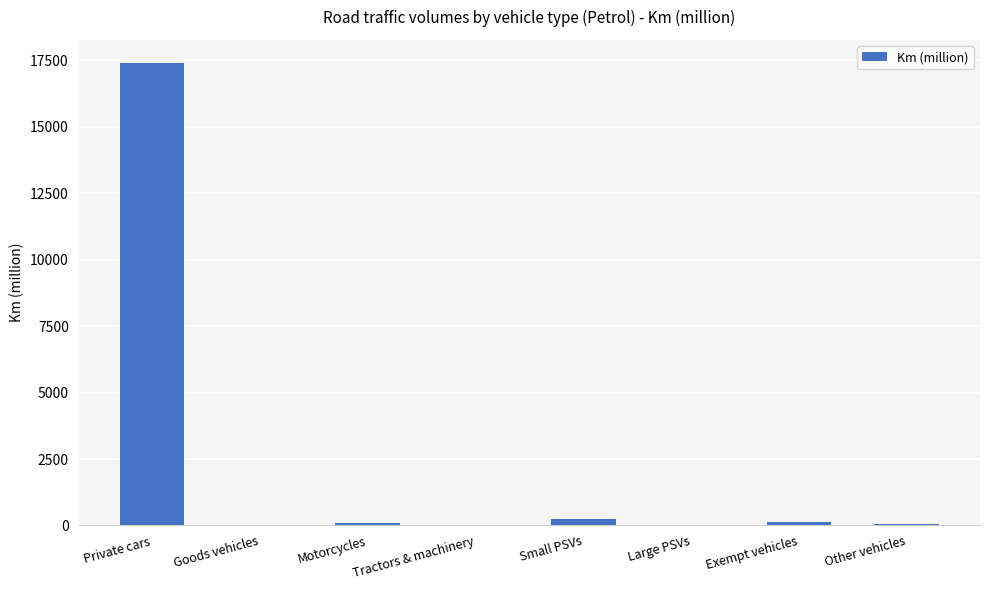

What is the maximum value shown in the chart?

17402